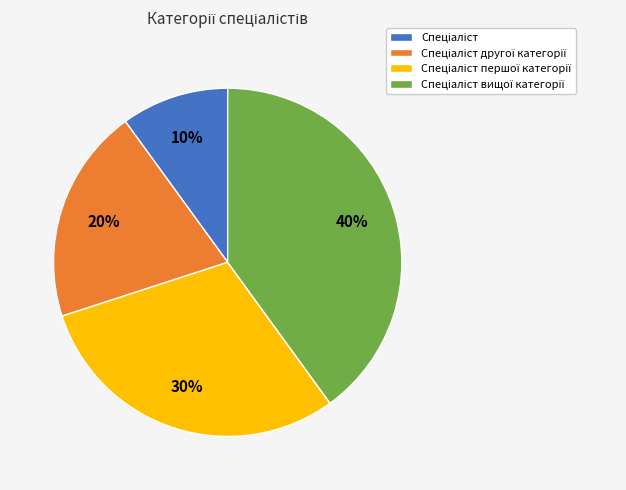

To the nearest percent, what is the average slice percentage?

25%